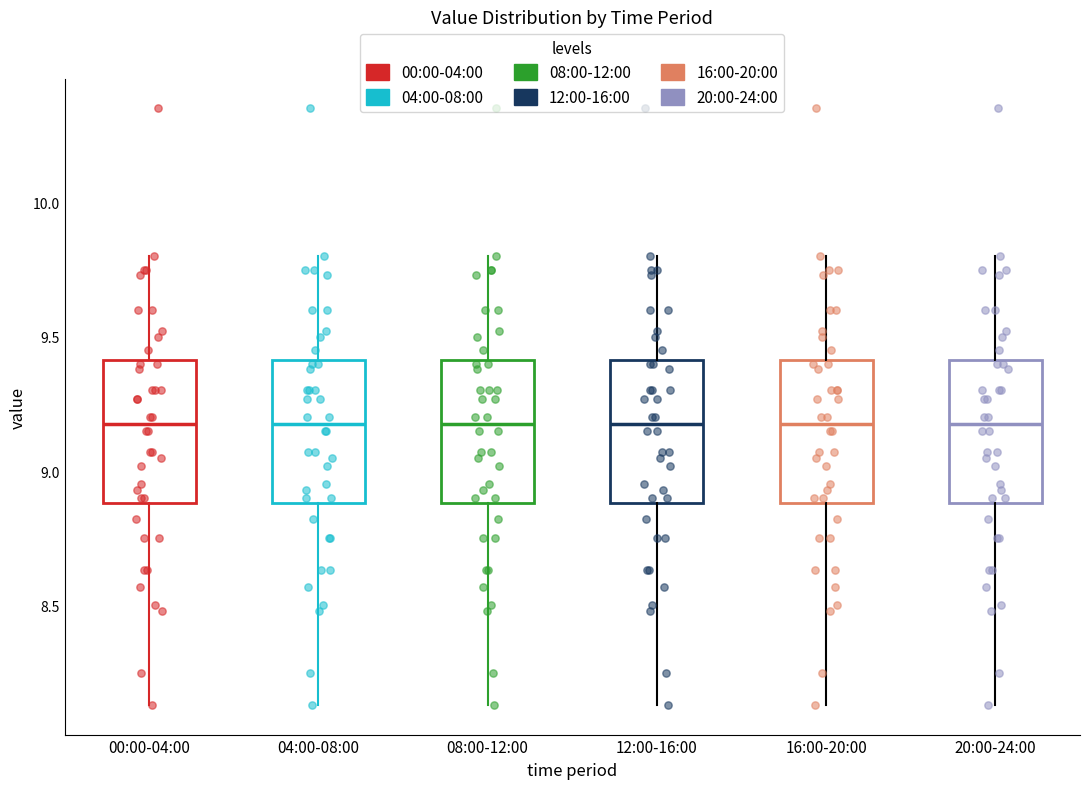

Reading left to right, read every box against the y-axis: the position of its median line, the range the box covers, and the ends of its whiskers. The values are not printed on the chart, so give them approximately, as read against the axis.

00:00-04:00: median 9.20, box 8.90 to 9.40, whiskers 8.15 to 9.80
04:00-08:00: median 9.20, box 8.90 to 9.40, whiskers 8.15 to 9.80
08:00-12:00: median 9.20, box 8.90 to 9.40, whiskers 8.15 to 9.80
12:00-16:00: median 9.20, box 8.90 to 9.40, whiskers 8.15 to 9.80
16:00-20:00: median 9.20, box 8.90 to 9.40, whiskers 8.15 to 9.80
20:00-24:00: median 9.20, box 8.90 to 9.40, whiskers 8.15 to 9.80